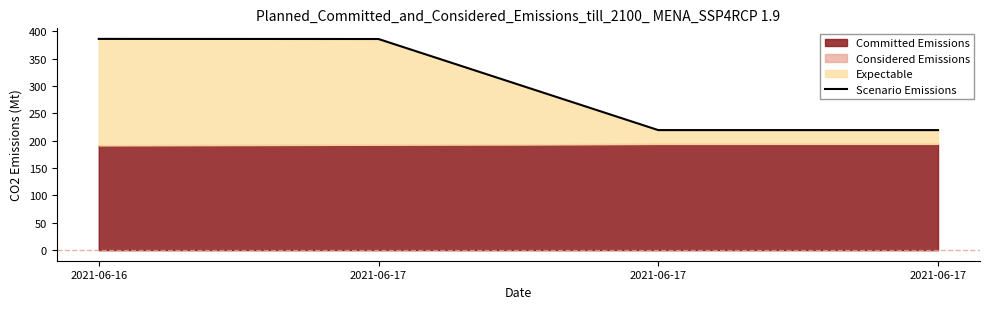

What is the approximate value at 2021-06-17?

386.1